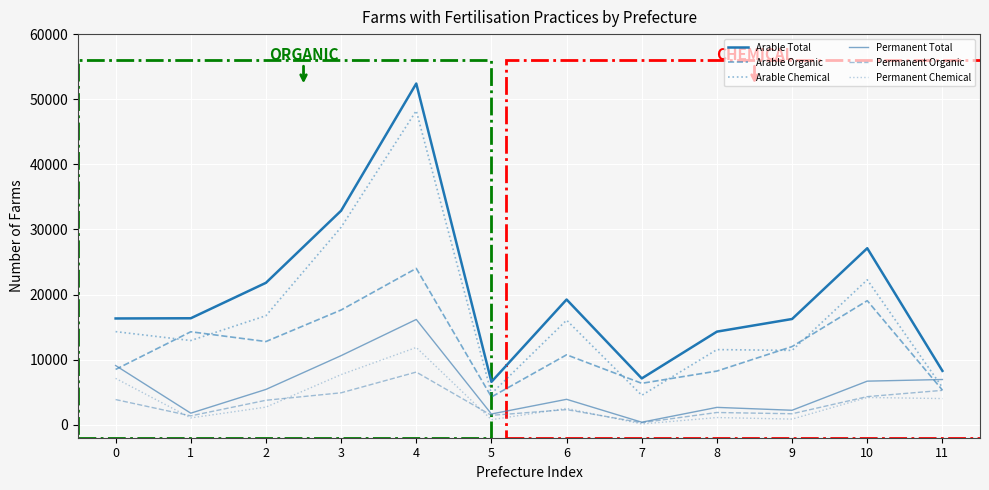

How many series are shown in this chart?

6